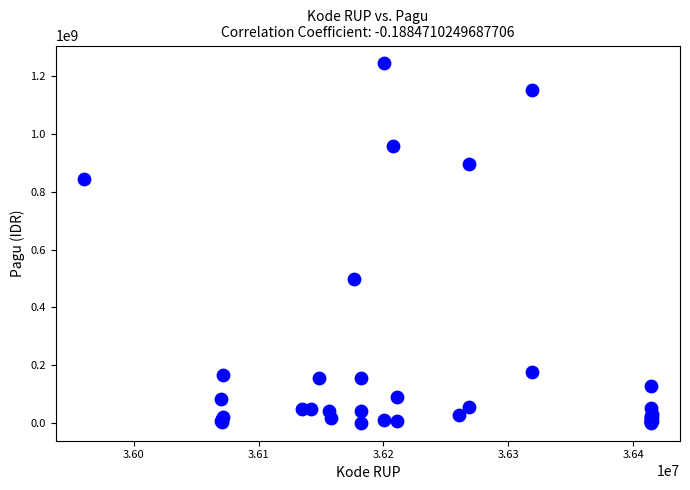

What Y value in the scatter plot is closest to 622840000?

499932000